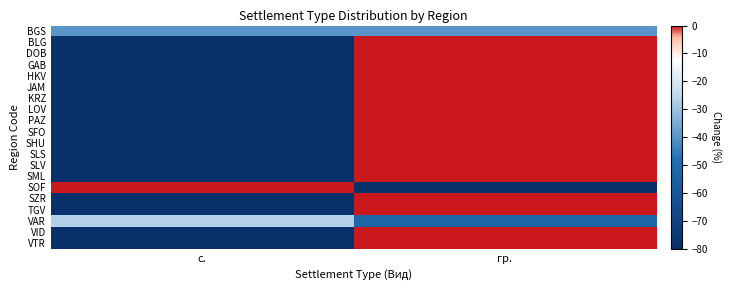

Rank the series by their maximum value, from lowest to highest.

BGS, VAR, BLG, DOB, GAB, HKV, JAM, KRZ, LOV, PAZ, SFO, SHU, SLS, SLV, SML, SOF, SZR, TGV, VID, VTR